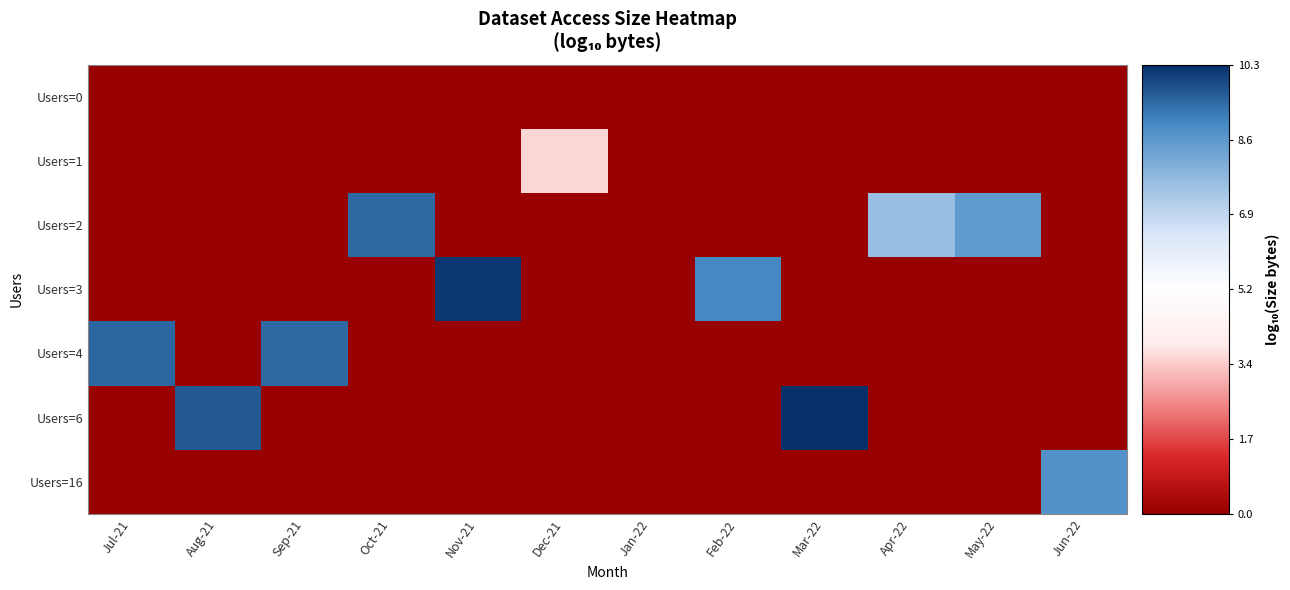

Rank the series by their maximum value, from highest to lowest.

Users=6, Users=3, Users=4, Users=2, Users=16, Users=1, Users=0